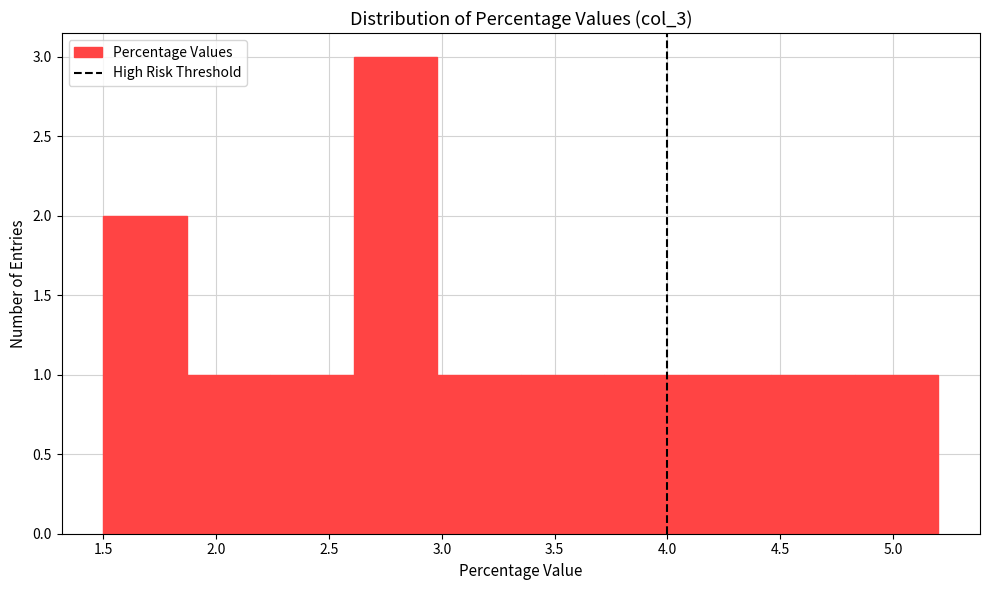

What is the height of the bar covering 4.83 to 5.20 on the x-axis? Neither the bar edges nor the heights are printed on the chart, so give them approximately, as read against the axes.

1